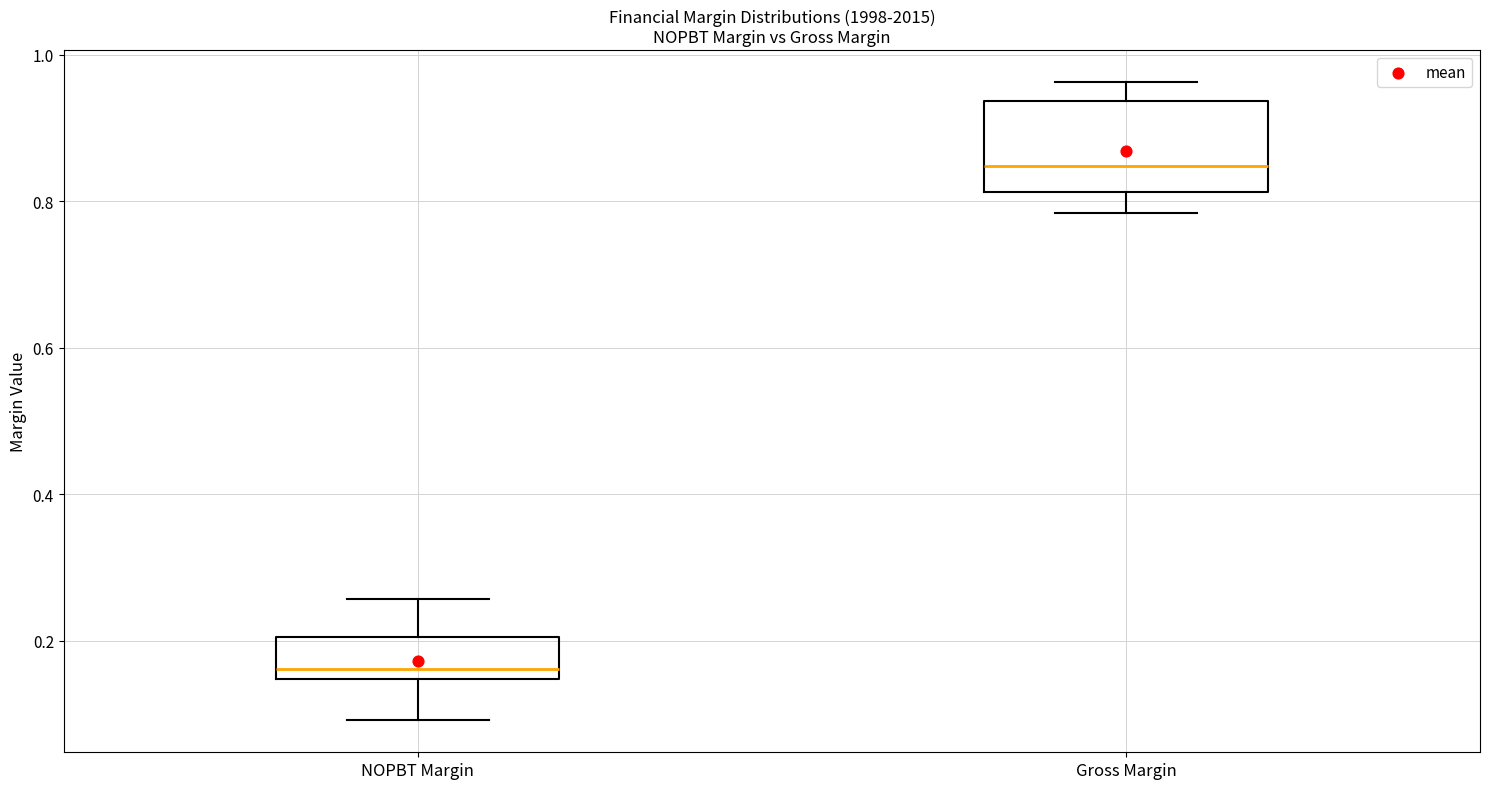

Which box's median line is the lowest?

NOPBT Margin